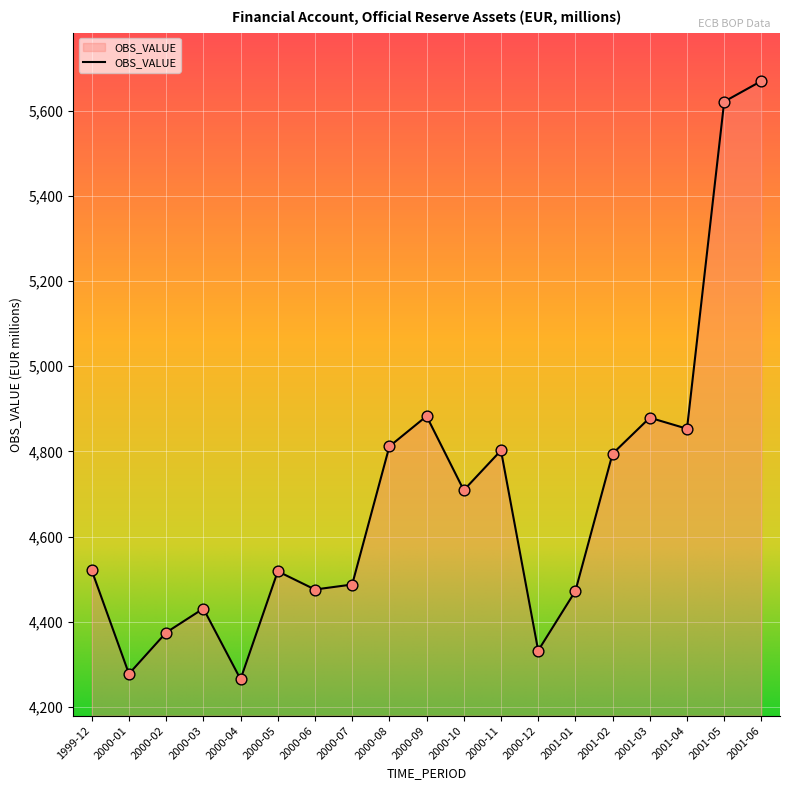

Between 2000-06 and 2000-08, which is larger?

2000-08